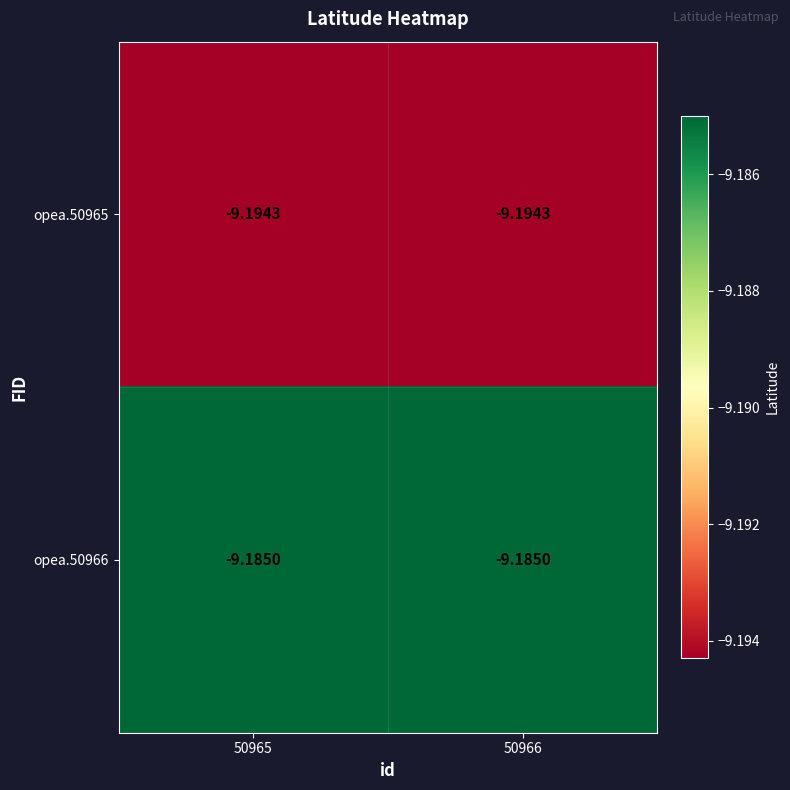

Is the value of opea.50965 at 50965 greater than the value of opea.50966 at 50966?

No